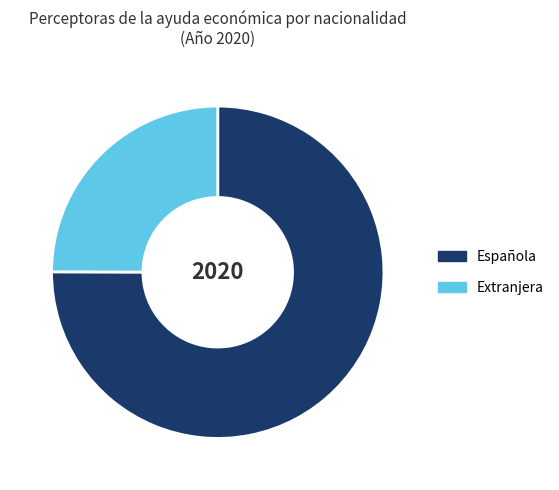

Approximately how many times larger is the value at Española compared to Extranjera?

3.0